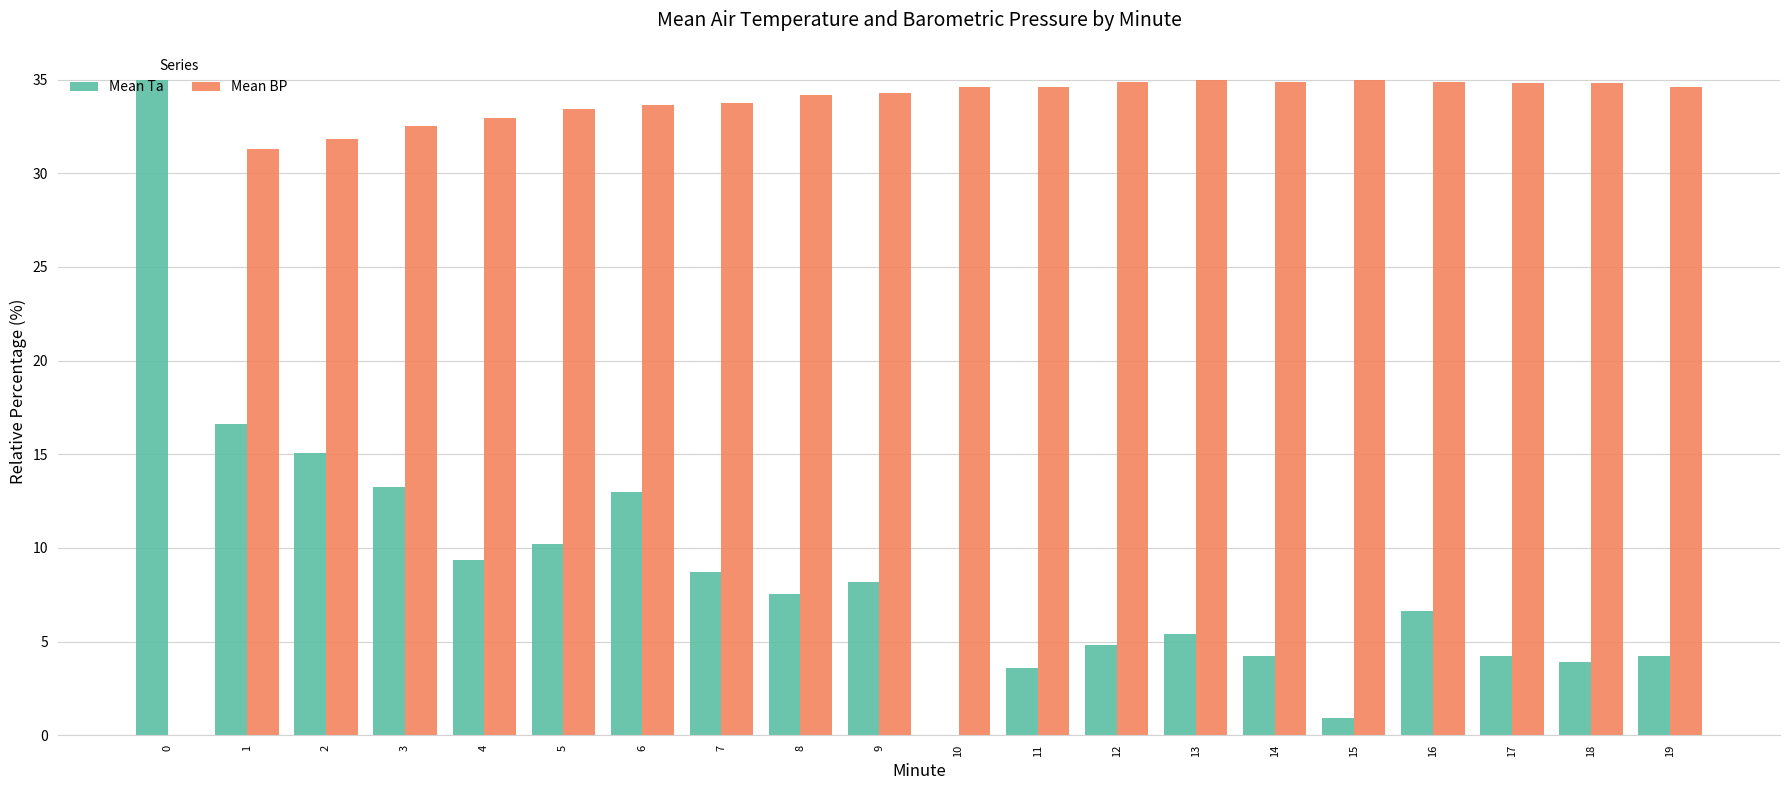

What are all the series names shown in the legend?

Mean Ta, Mean BP